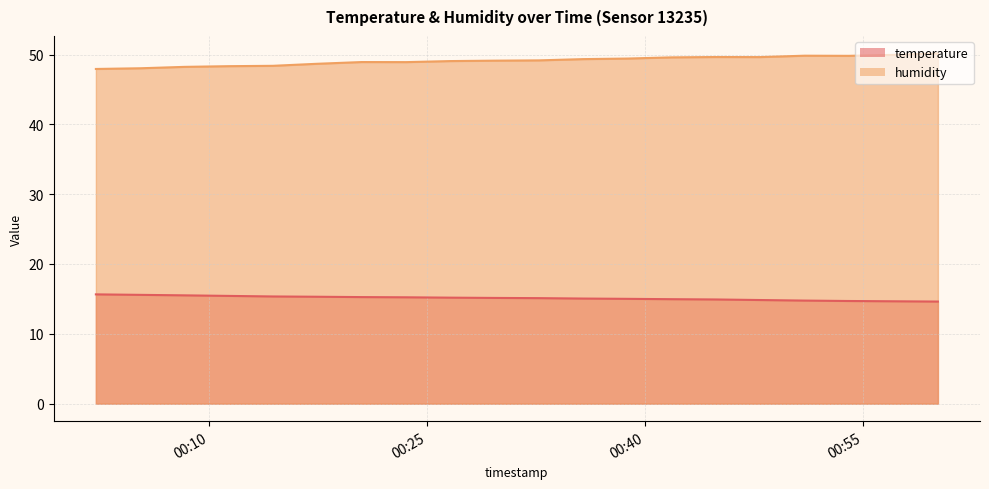

Which has a higher value, 2023-05-29T00:05:15 or 2023-05-29T00:35:45?

2023-05-29T00:05:15